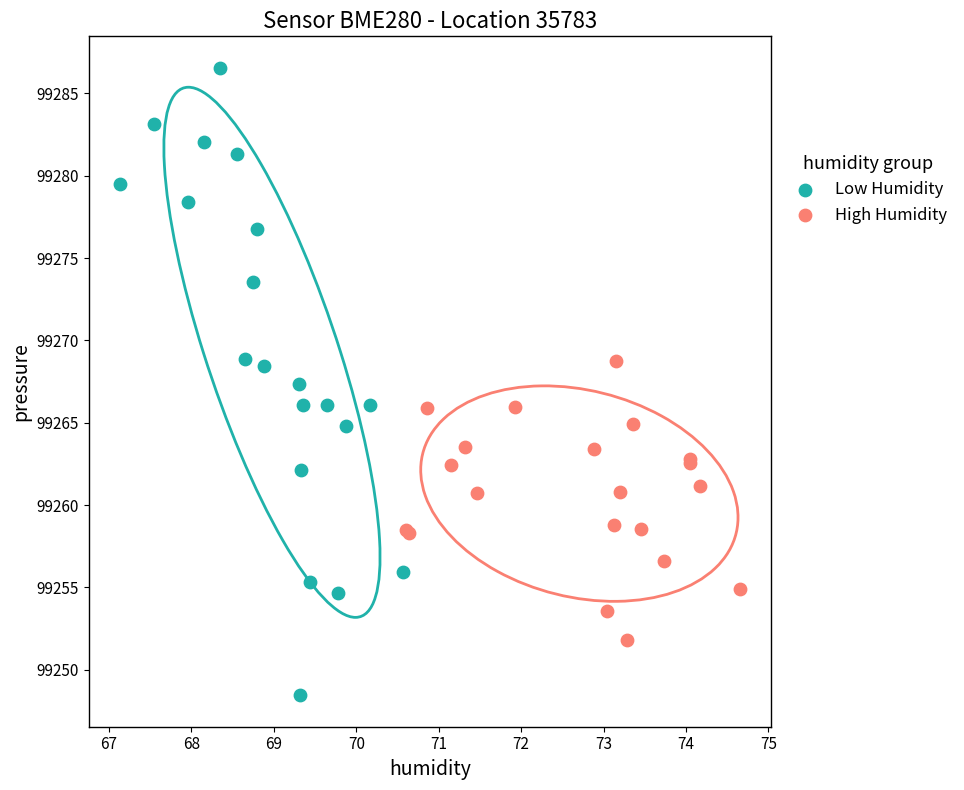

Which series reaches the maximum Y coordinate?

Low Humidity